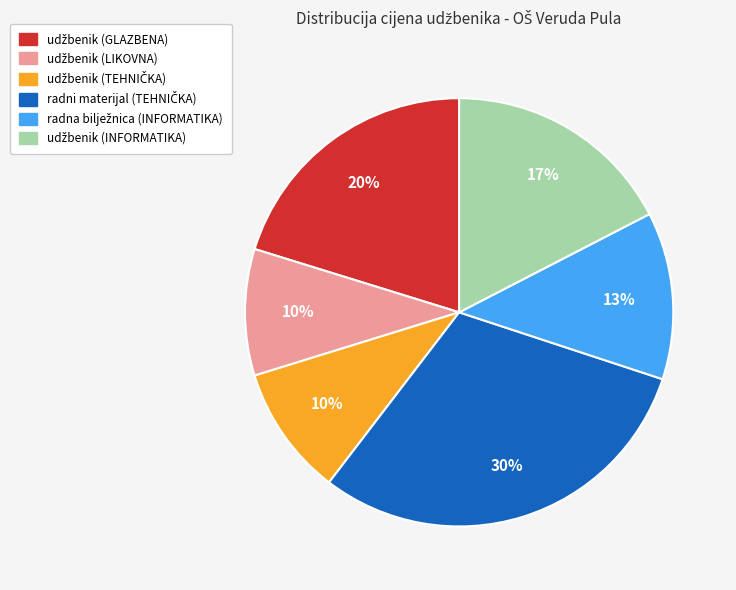

To the nearest percent, what is the average slice percentage?

17%